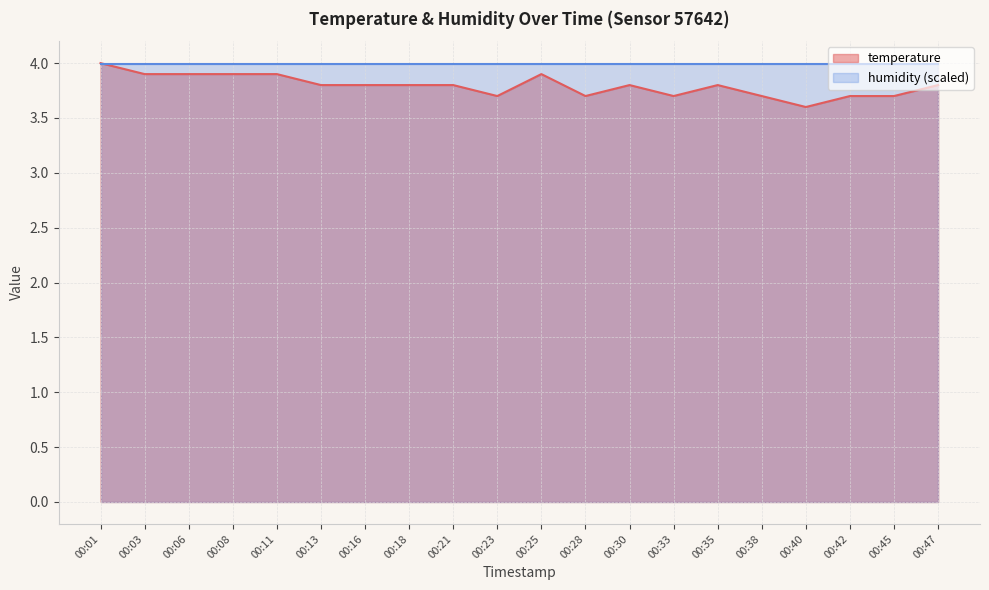

Approximately how many times larger is the value at 00:40 compared to 00:18?

0.9